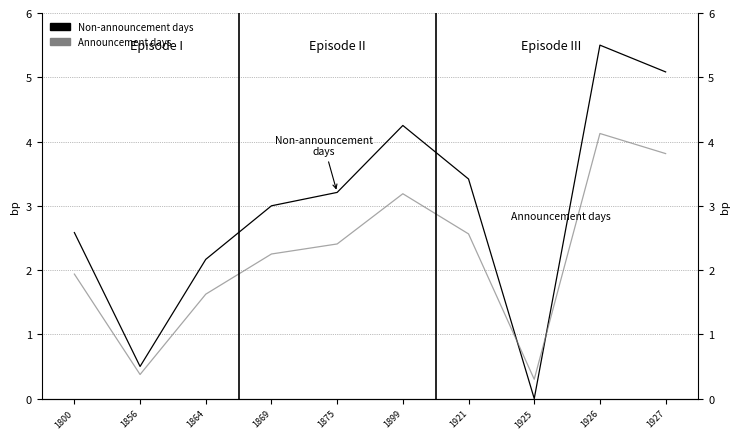

How many intersections are there between Non-announcement days and Announcement days?

2